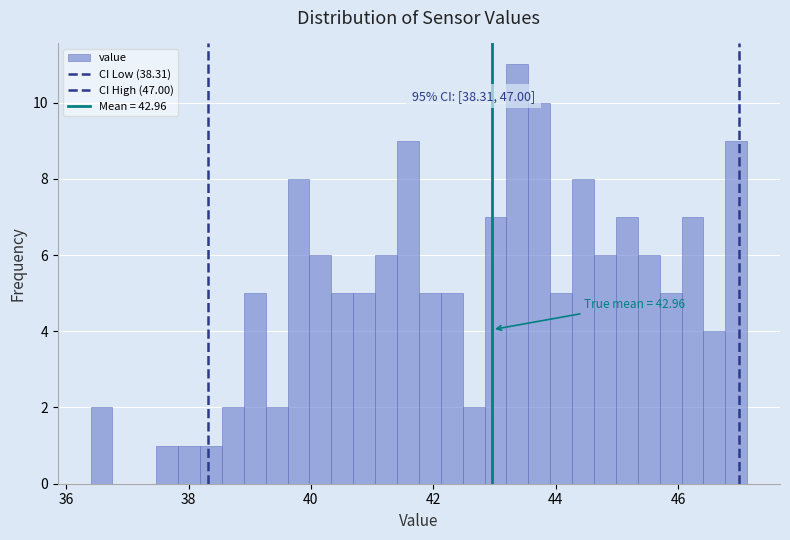

Around what value on the x-axis is the tallest bar? Give the approximate position of its centre, as read against the axis.

43.4